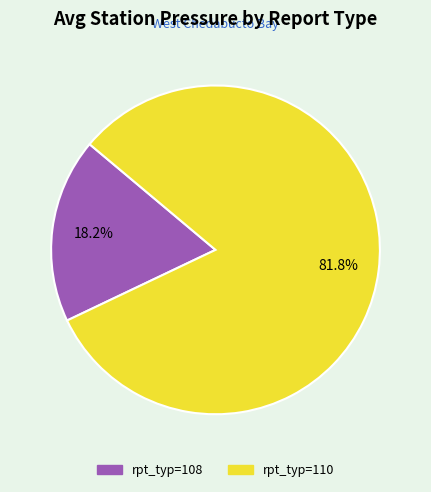

Does any single category account for the majority?

Yes